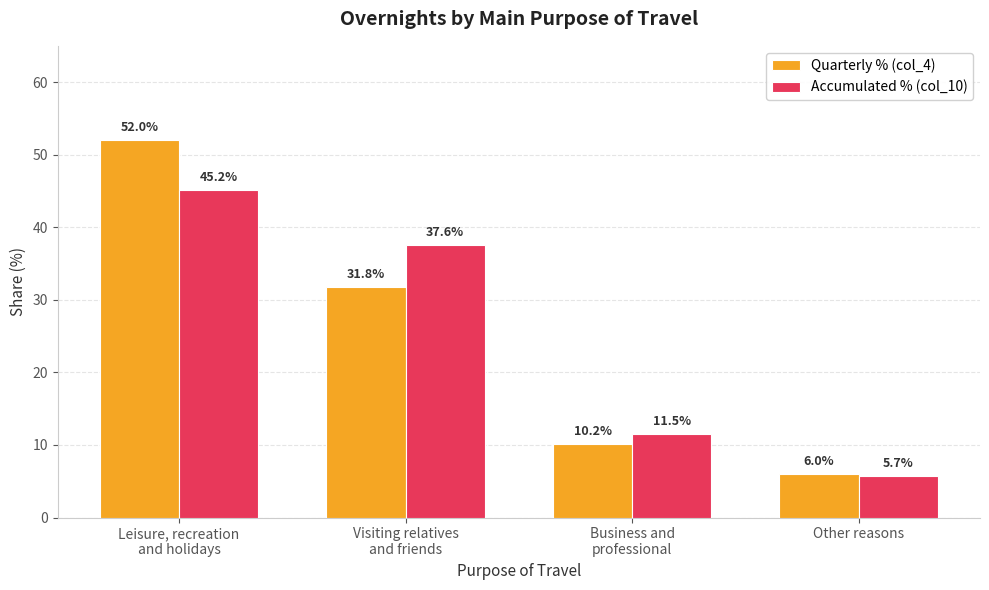

What value does the Accumulated % (col_10) series have at Business and
professional?

11.5